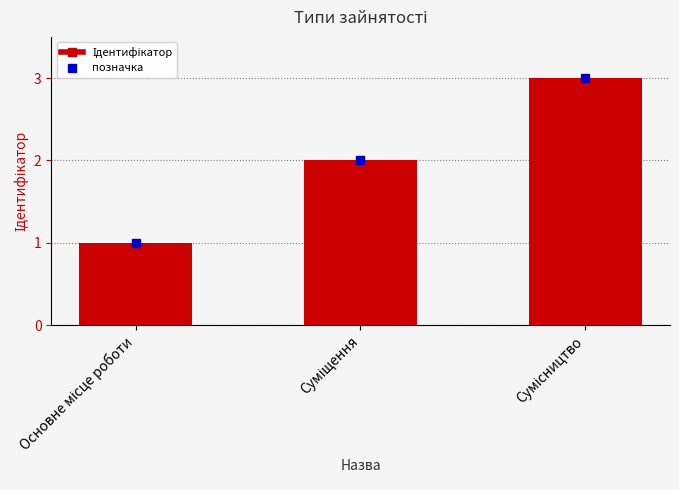

What is the greatest value displayed?

3